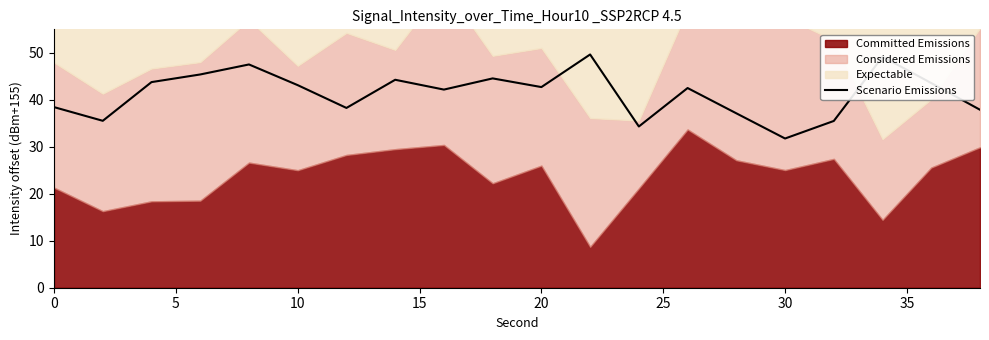

True or false: the data has more than 2 interior local peaks.

True